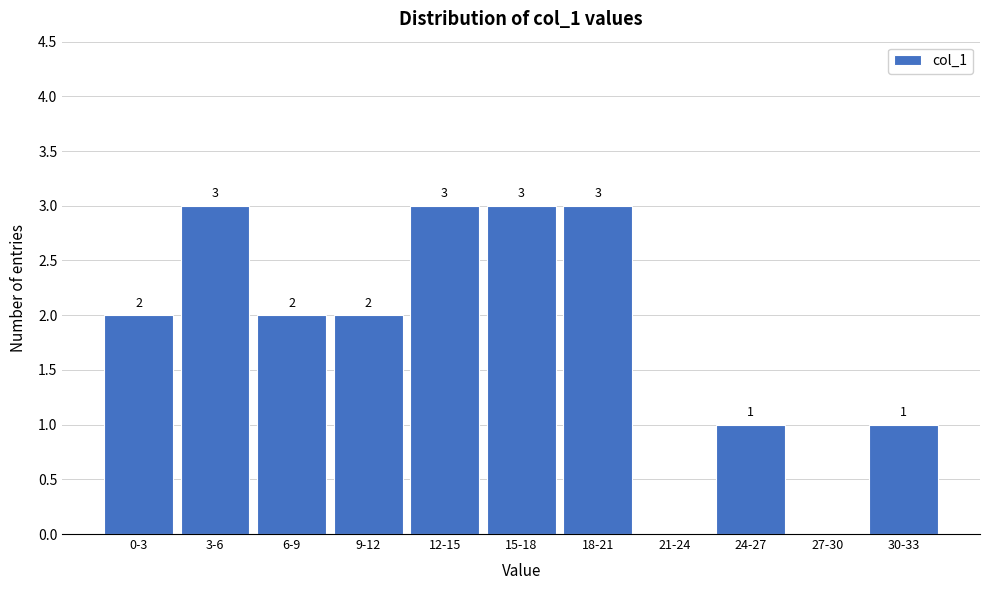

Reading left to right, transcribe all the data shown in this chart.

0-3=2	3-6=3	6-9=2	9-12=2	12-15=3	15-18=3	18-21=3	21-24=0	24-27=1	27-30=0	30-33=1